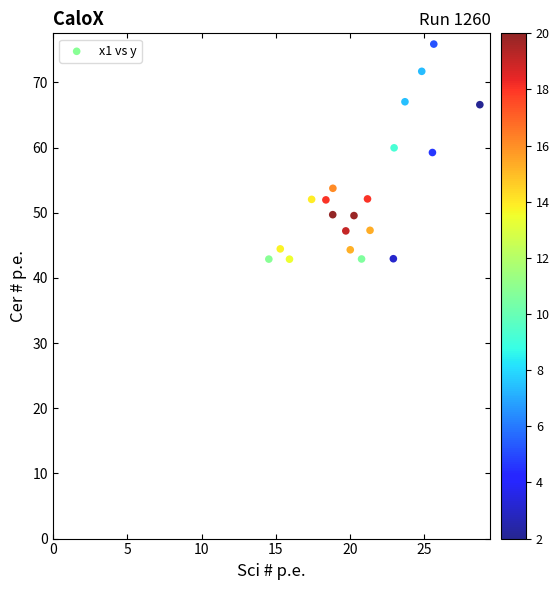

What is the range of Y values (max minus min)?

33.0